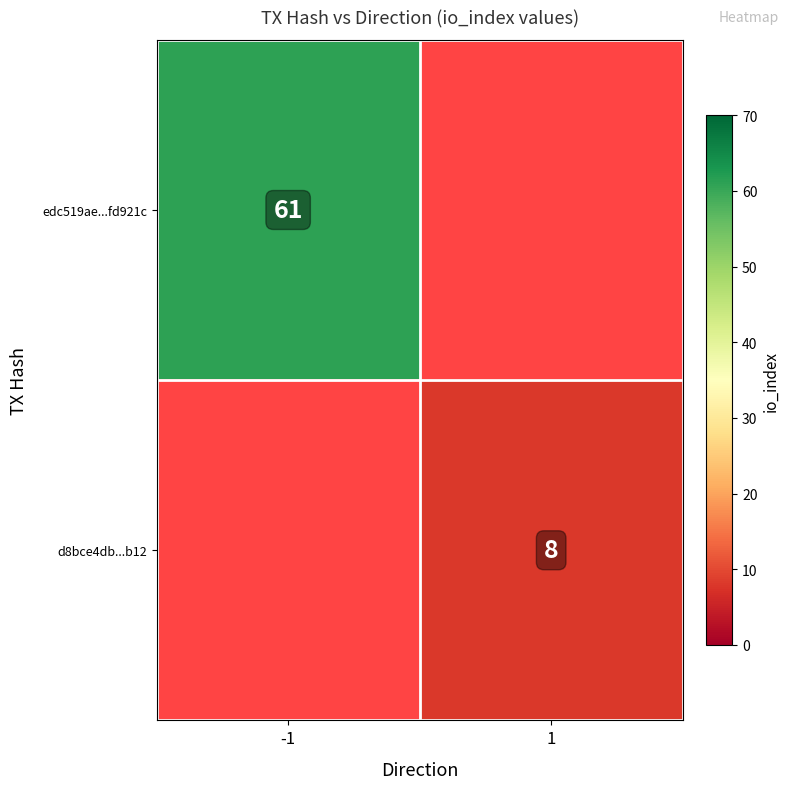

True or false: edc519ae...fd921c has a value of 61 at -1.

True